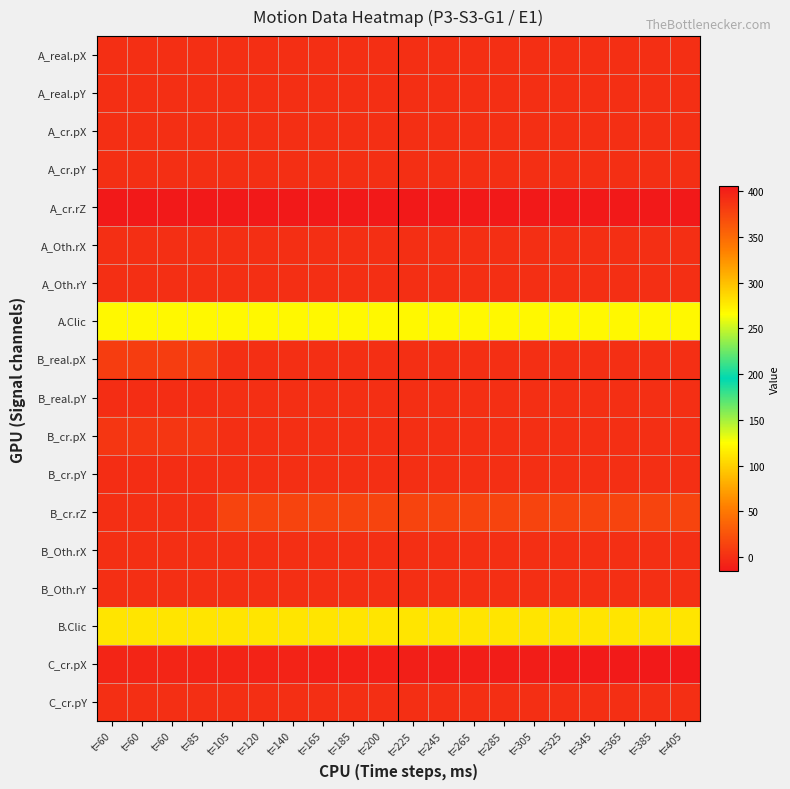

Between t=85 and t=120, which is larger?

t=85